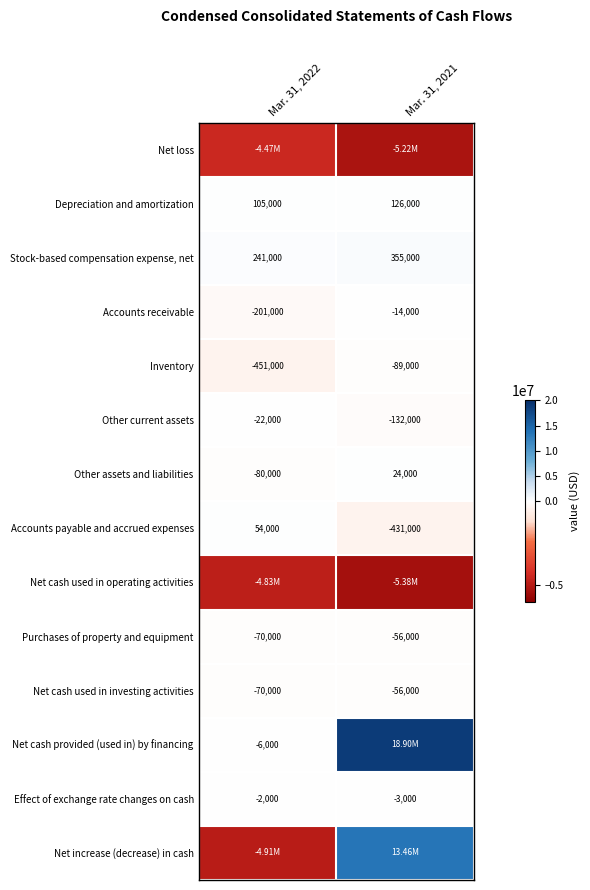

At which category is the sum across all series the highest?

Mar. 31, 2021